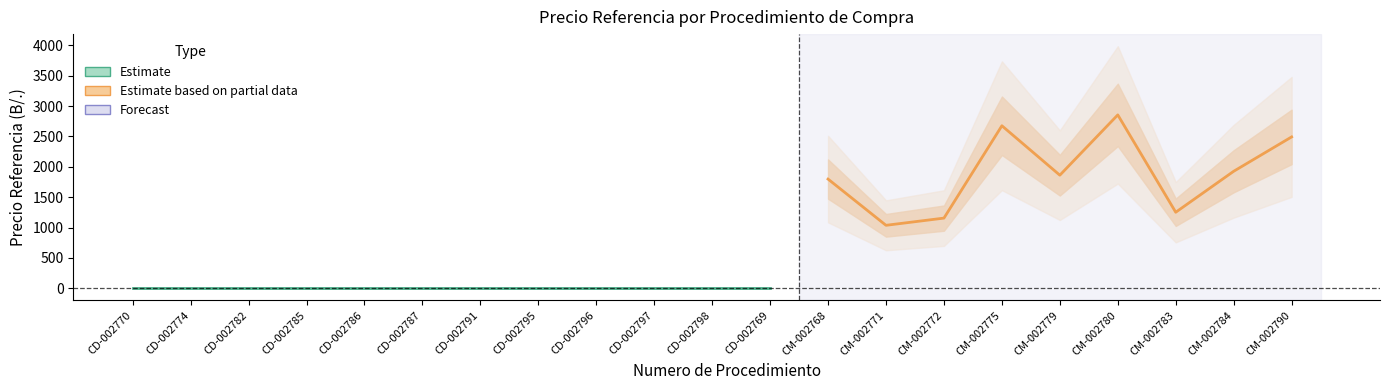

What is the difference between the Forecast values at CM-002790 and CD-002786?

2491.5